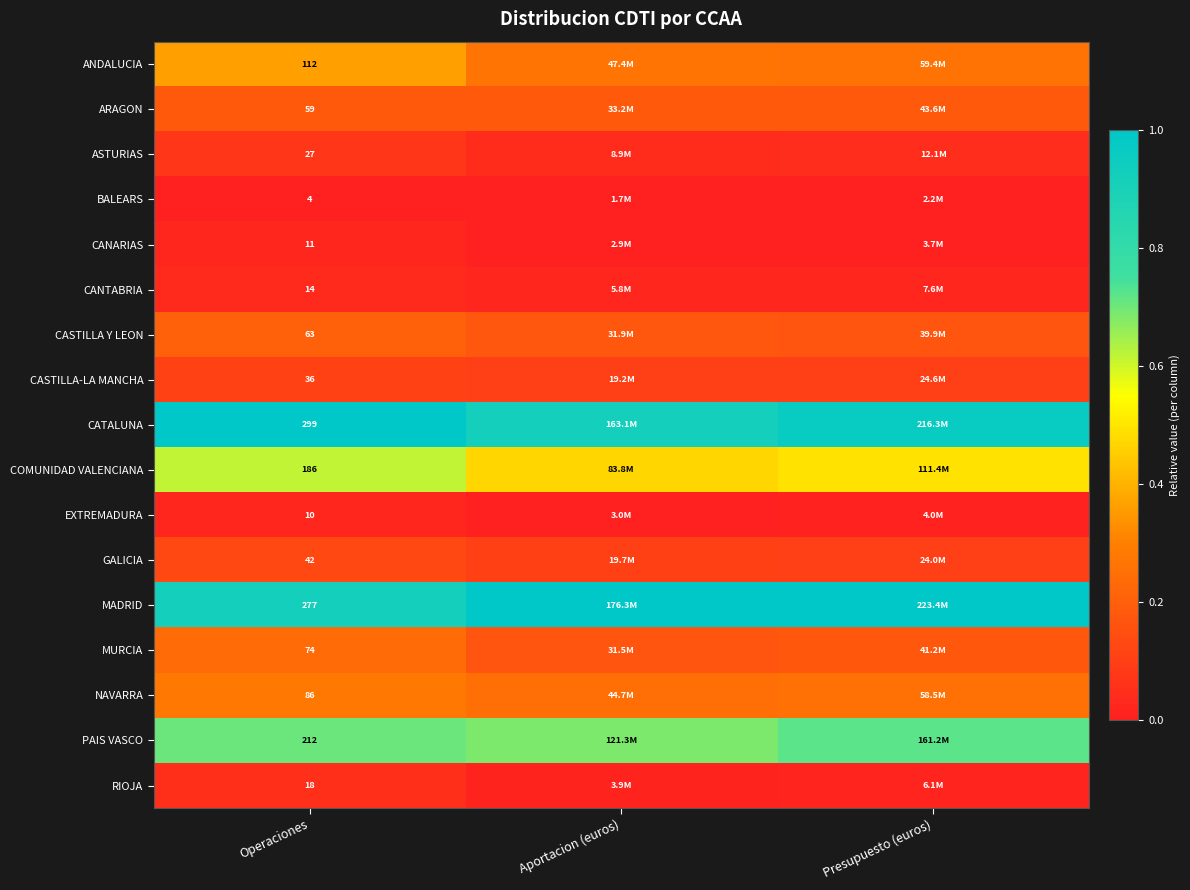

Rank the series at Operaciones from highest to lowest value.

CATALUNA, MADRID, PAIS VASCO, COMUNIDAD VALENCIANA, ANDALUCIA, NAVARRA, MURCIA, CASTILLA Y LEON, ARAGON, GALICIA, CASTILLA-LA MANCHA, ASTURIAS, RIOJA, CANTABRIA, CANARIAS, EXTREMADURA, BALEARS